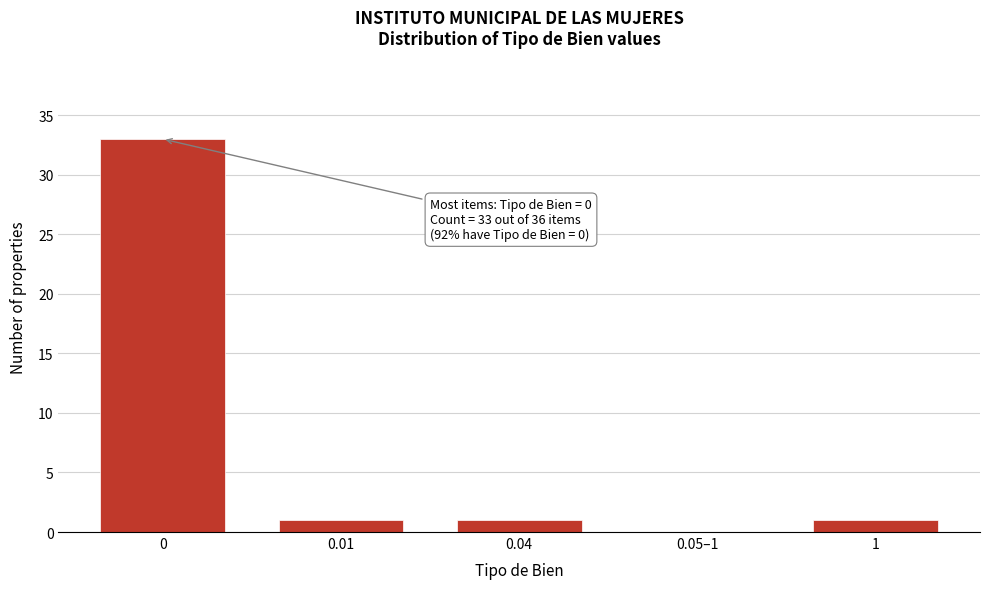

Reading left to right, extract all data points from this chart.

0=33	0.01=1	0.04=1	0.05–1=0	1=1